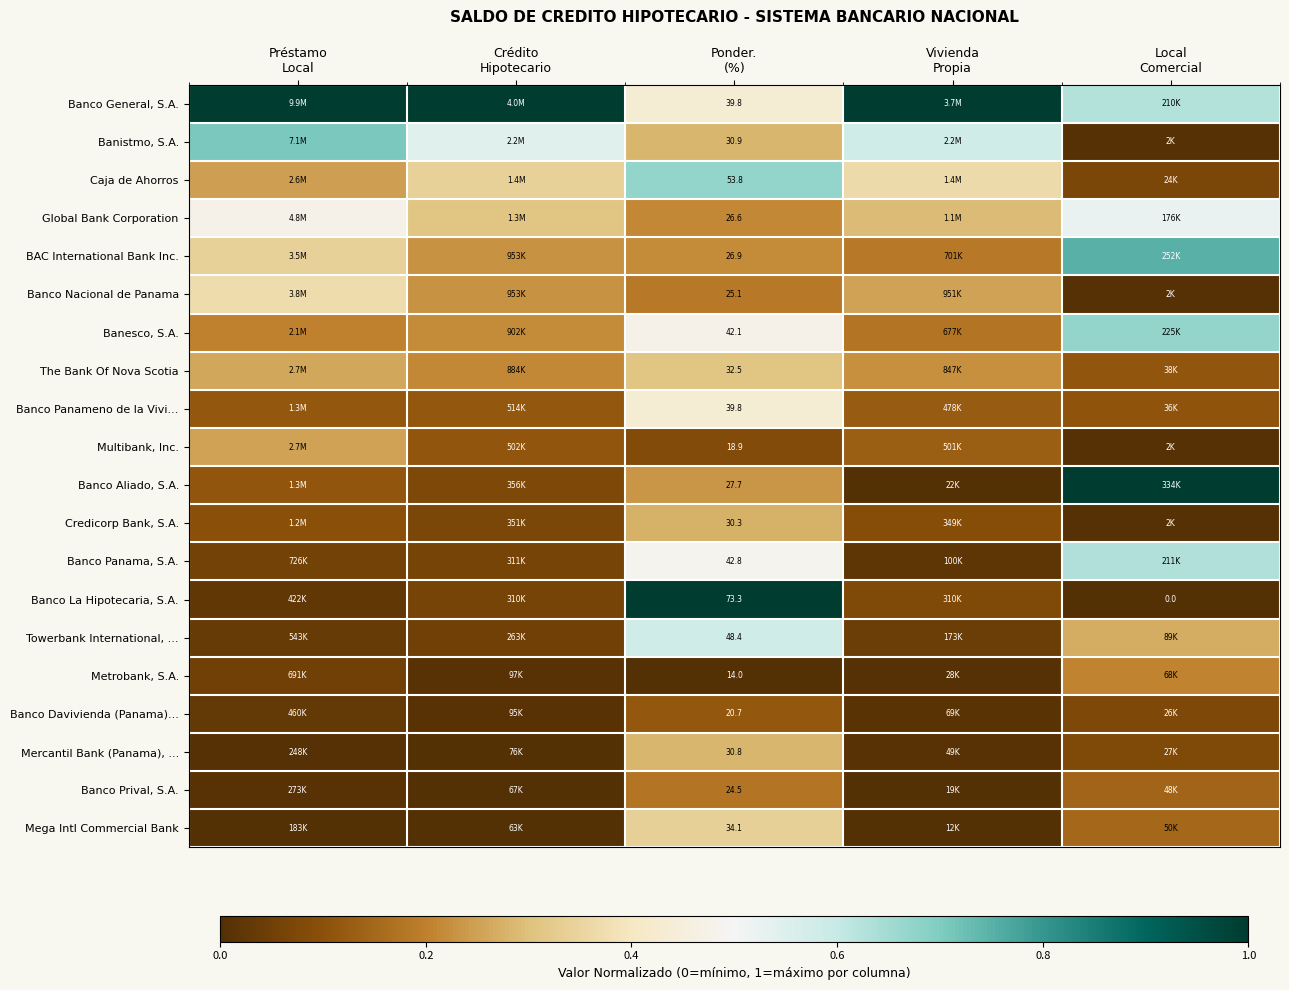

What is the total value across all series at Préstamo
Local?

4.4